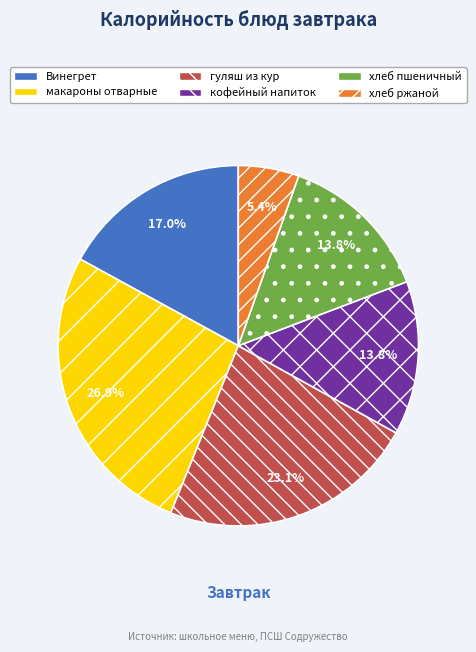

To the nearest percent, what is the combined percentage of хлеб пшеничный and макароны отварные?

41%